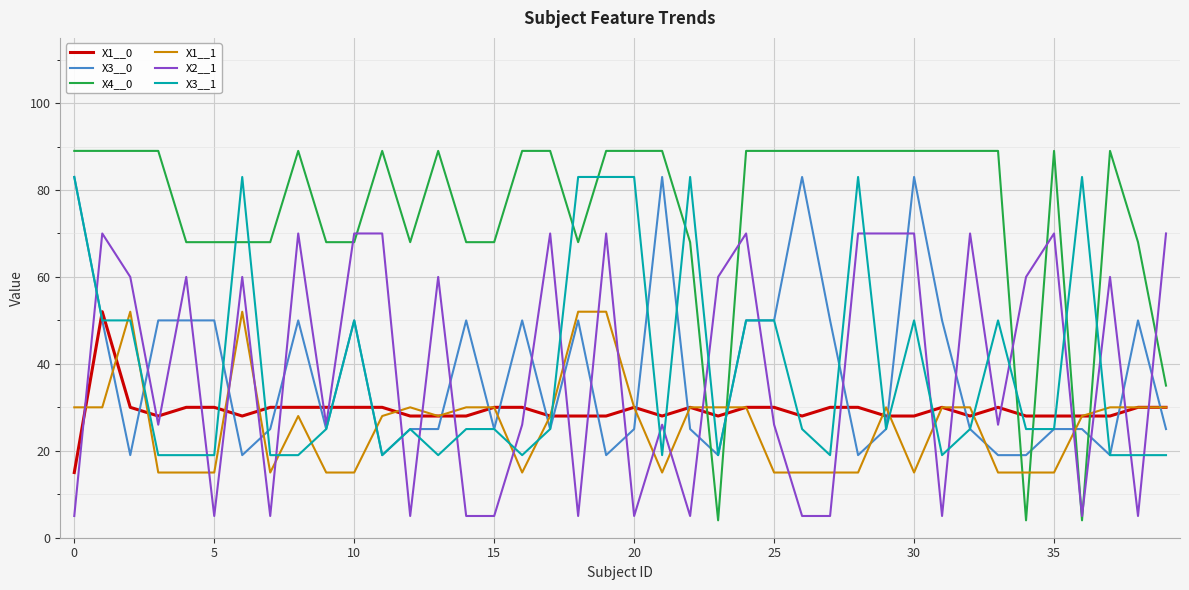

What is the difference between the second highest and second lowest values in the X3__0 series?

64